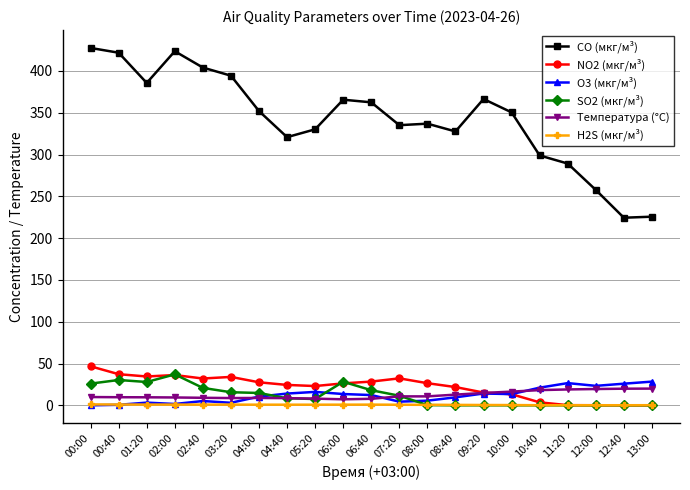

True or false: O3 (мкг/м³) and CO (мкг/м³) cross at least once.

False